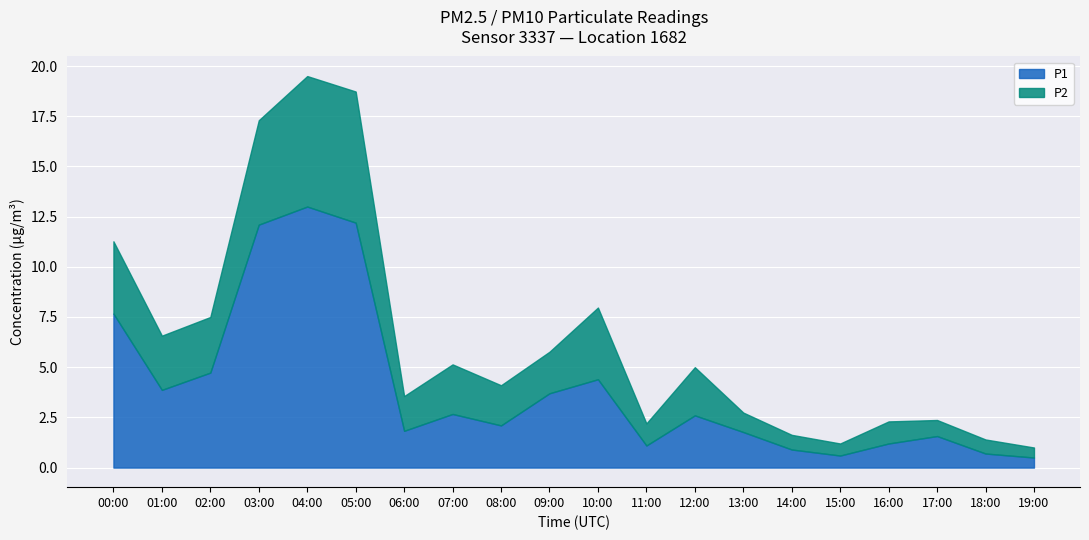

What is the highest value of the P1 series?

13.0